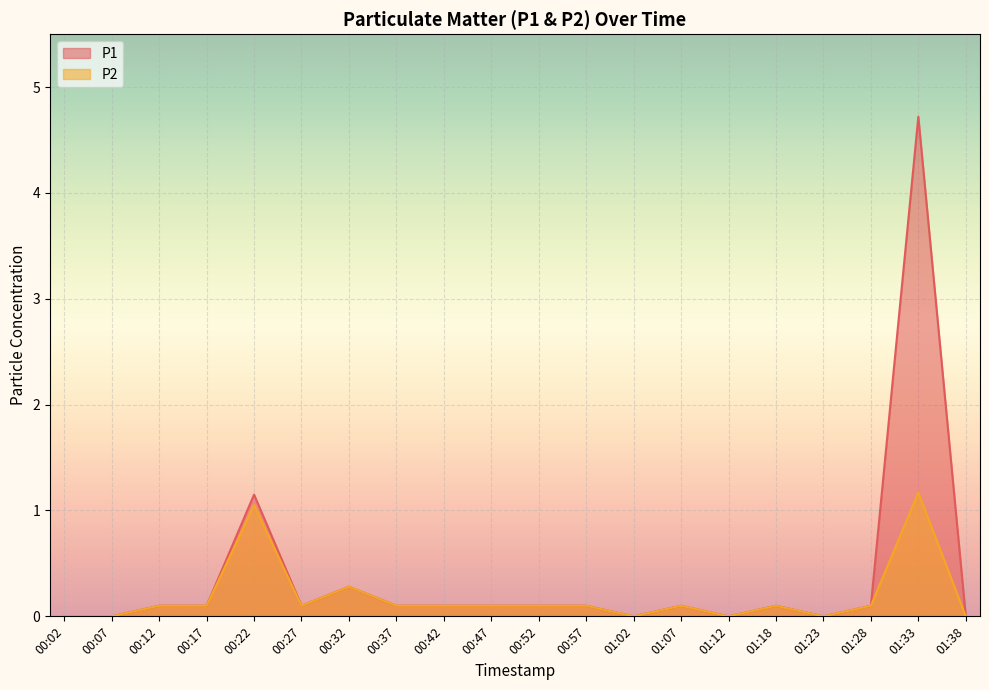

How many lines are shown in the chart?

2